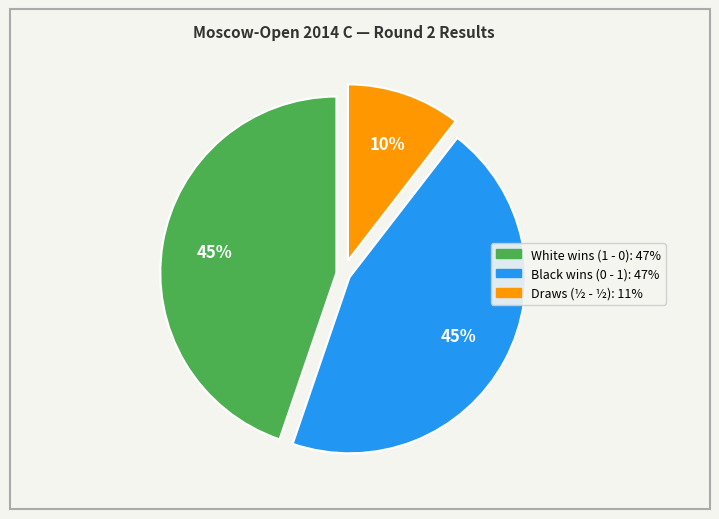

Does any single category account for the majority?

No